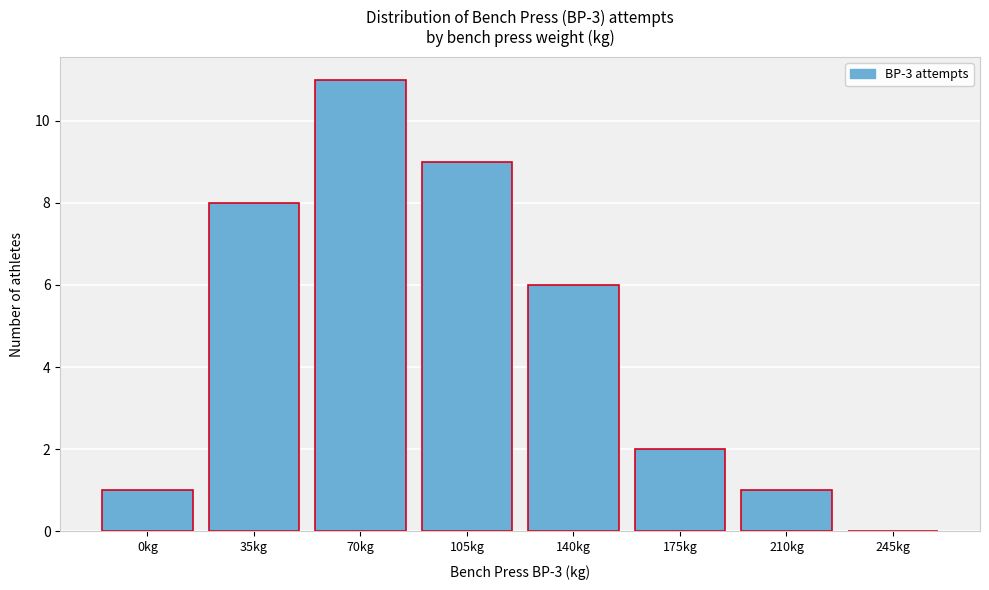

Reading right to left, list all the values displayed in this chart.

245kg=0	210kg=1	175kg=2	140kg=6	105kg=9	70kg=11	35kg=8	0kg=1